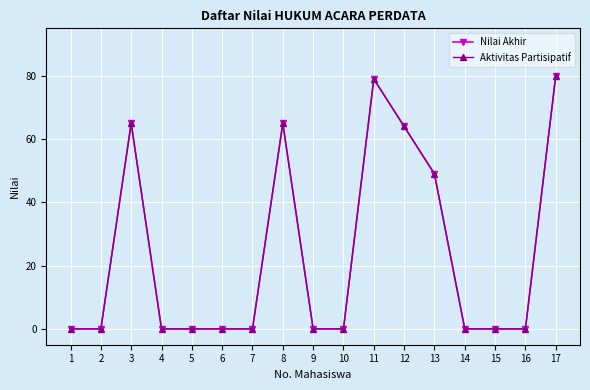

At 12, list the series in order from largest to smallest.

Nilai Akhir, Aktivitas Partisipatif